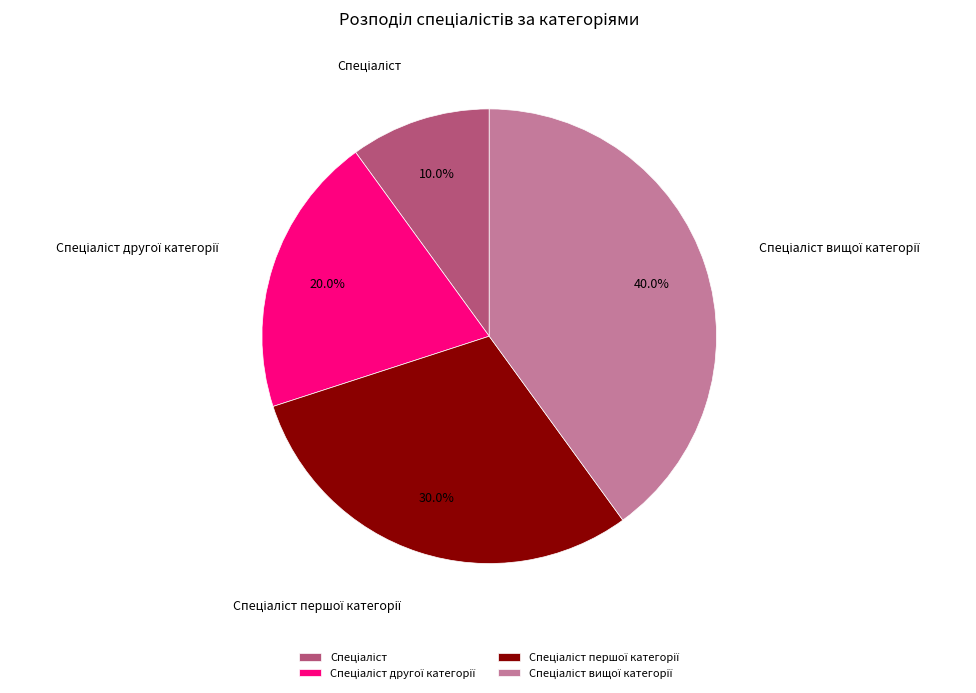

Is there any slice that represents more than half of the pie?

No